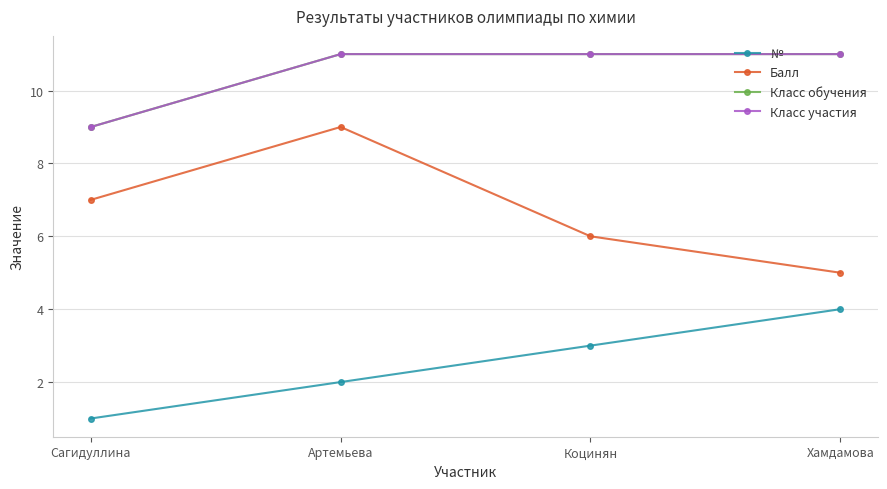

Does the chart have visible grid lines?

Yes